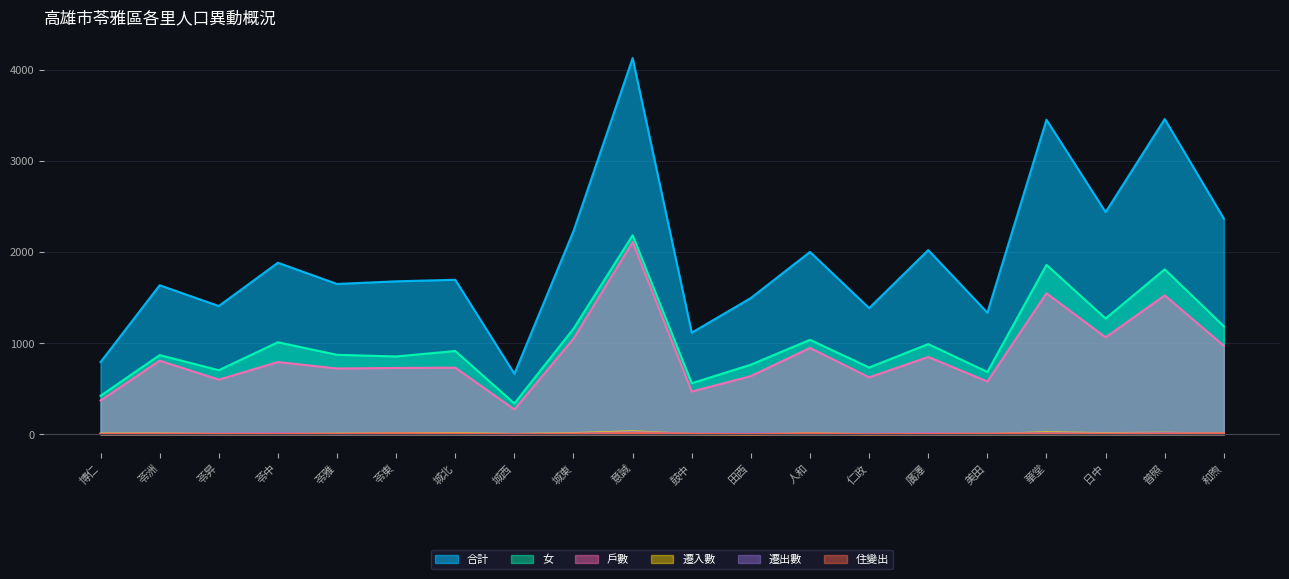

In 合計, how many points are lower than both neighbors (excluding endpoints)?

7